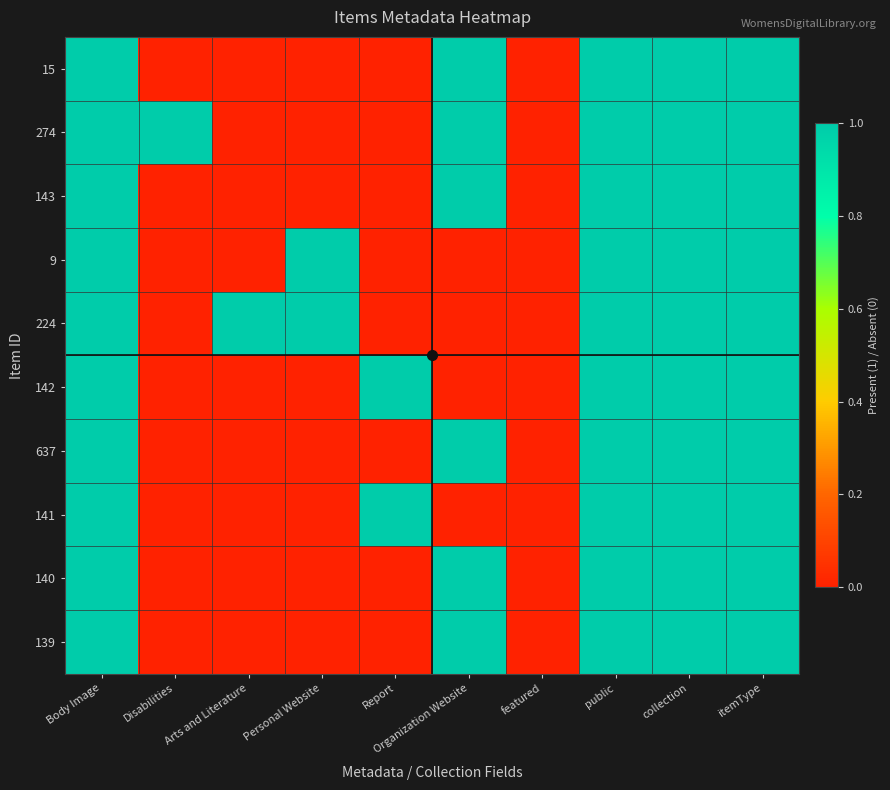

Rank the series by their maximum value, from lowest to highest.

15, 274, 143, 9, 224, 142, 637, 141, 140, 139